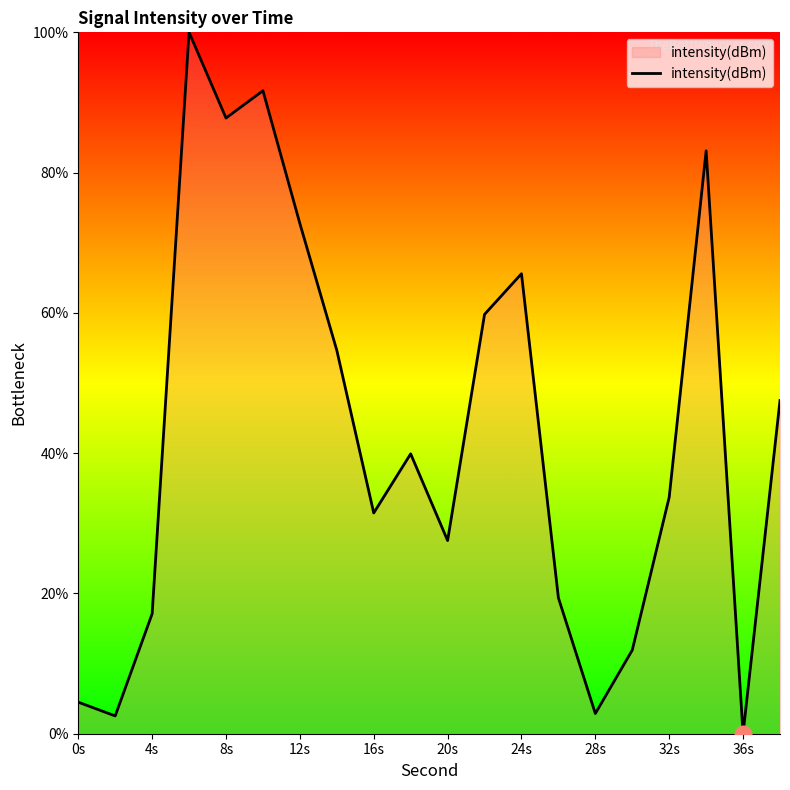

What is the difference between the maximum and minimum values?

100.0